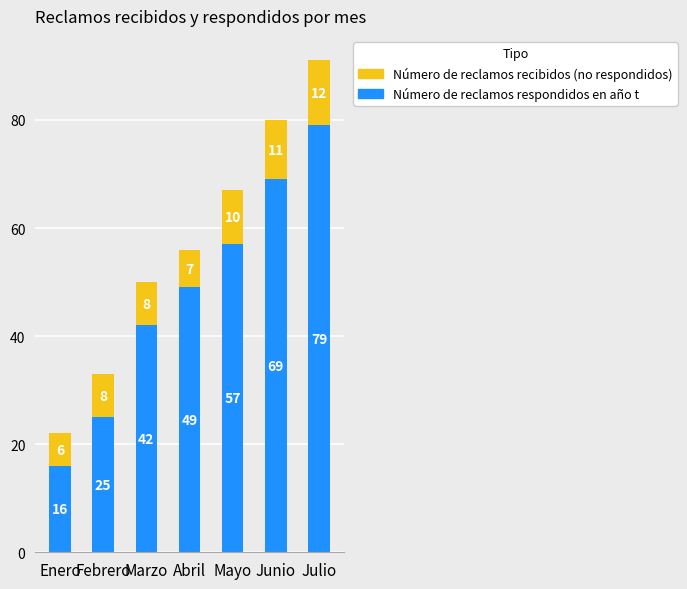

What value does the Número de reclamos respondidos en año t series have at Marzo?

42